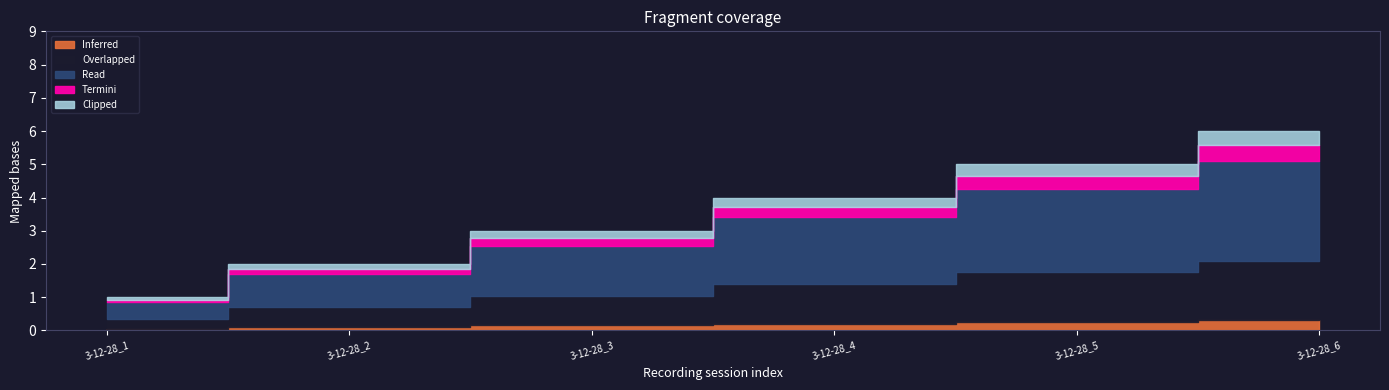

True or false: the data shows 7 at 3-12-28_5.

False